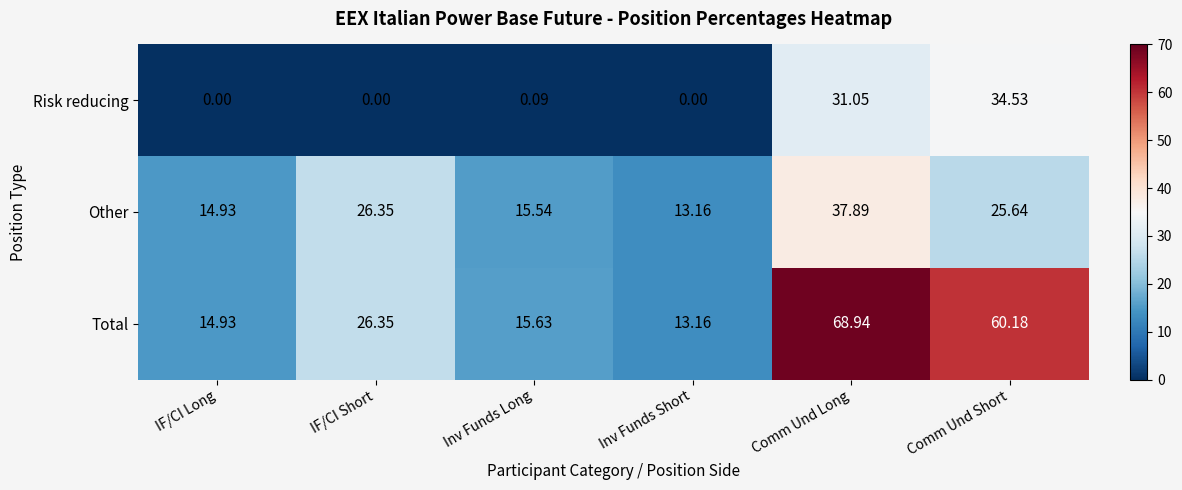

Where does the Total series first go above 26?

IF/CI Short